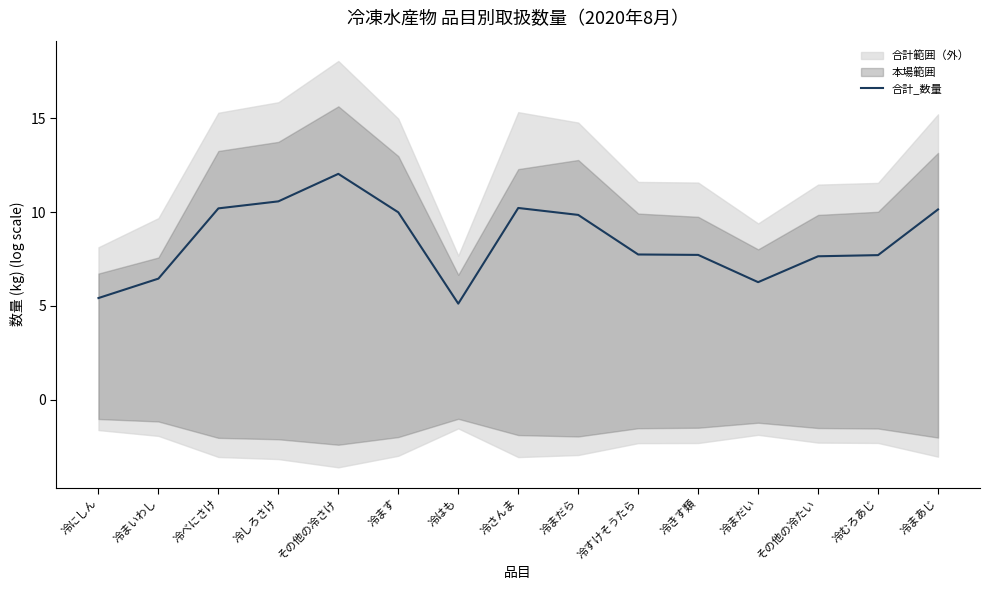

What is the label of the 4th point from the left?

冷しろさけ